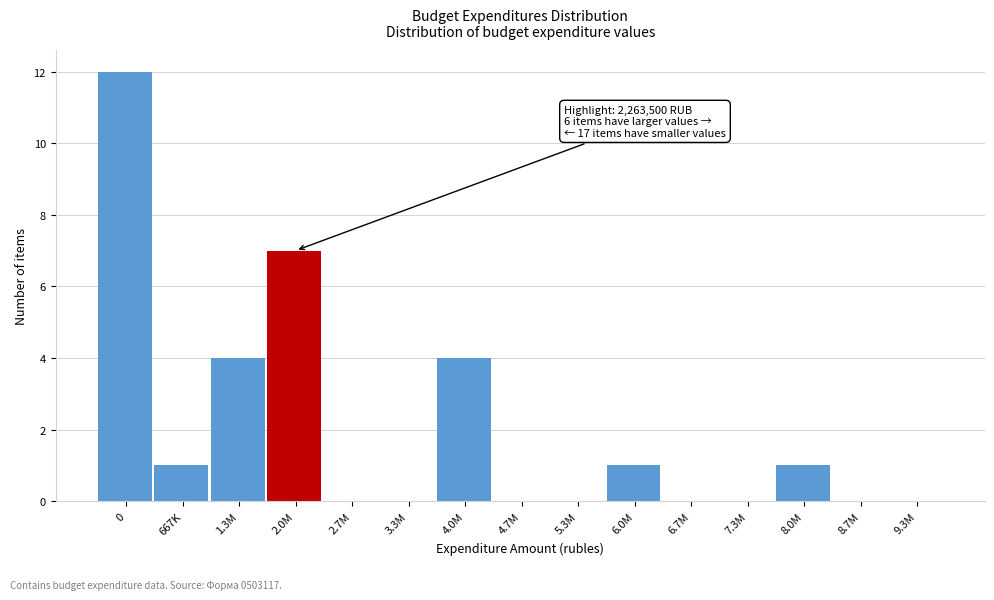

Reading right to left, transcribe all the data shown in this chart.

9.3M=0	8.7M=0	8.0M=1	7.3M=0	6.7M=0	6.0M=1	5.3M=0	4.7M=0	4.0M=4	3.3M=0	2.7M=0	2.0M=7	1.3M=4	667K=1	0=12